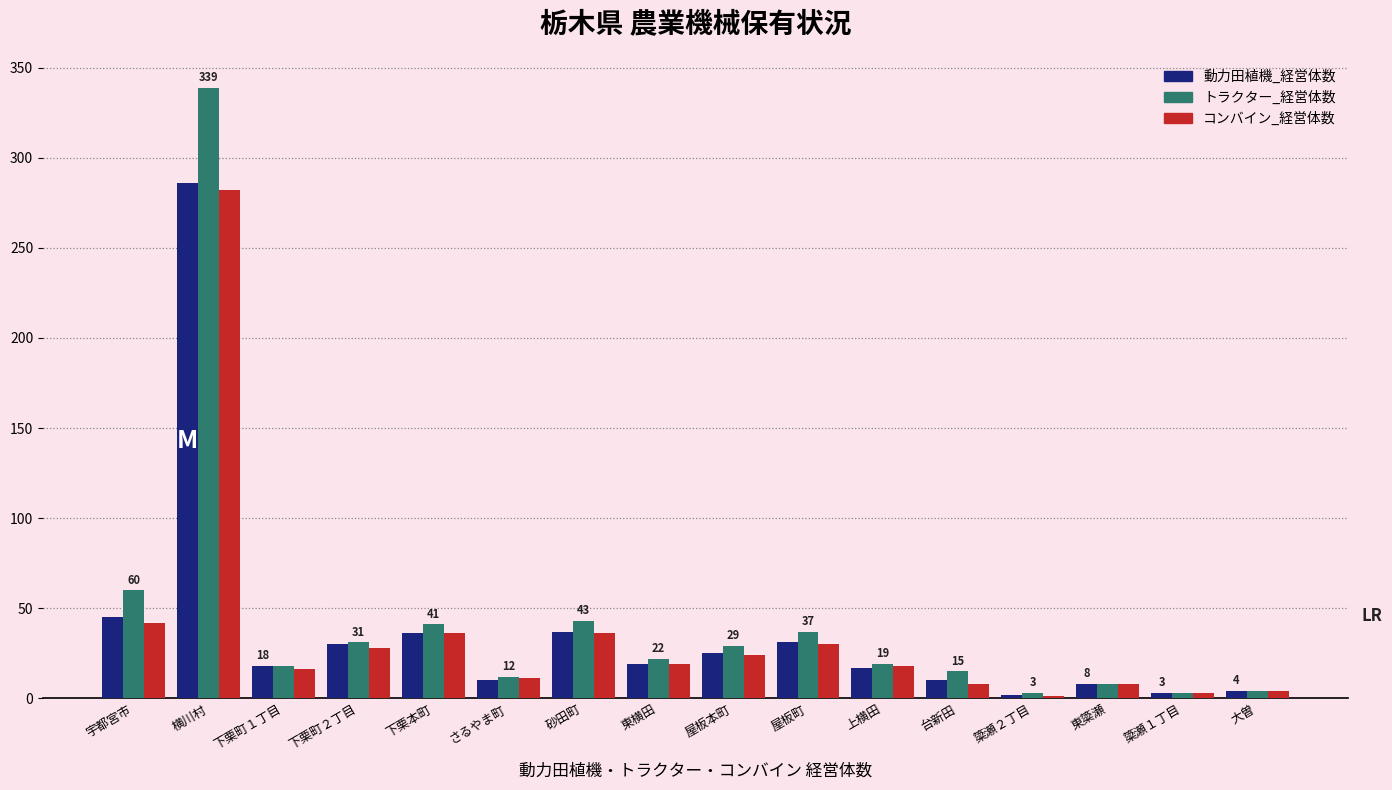

Which category has the highest value across all series?

横川村